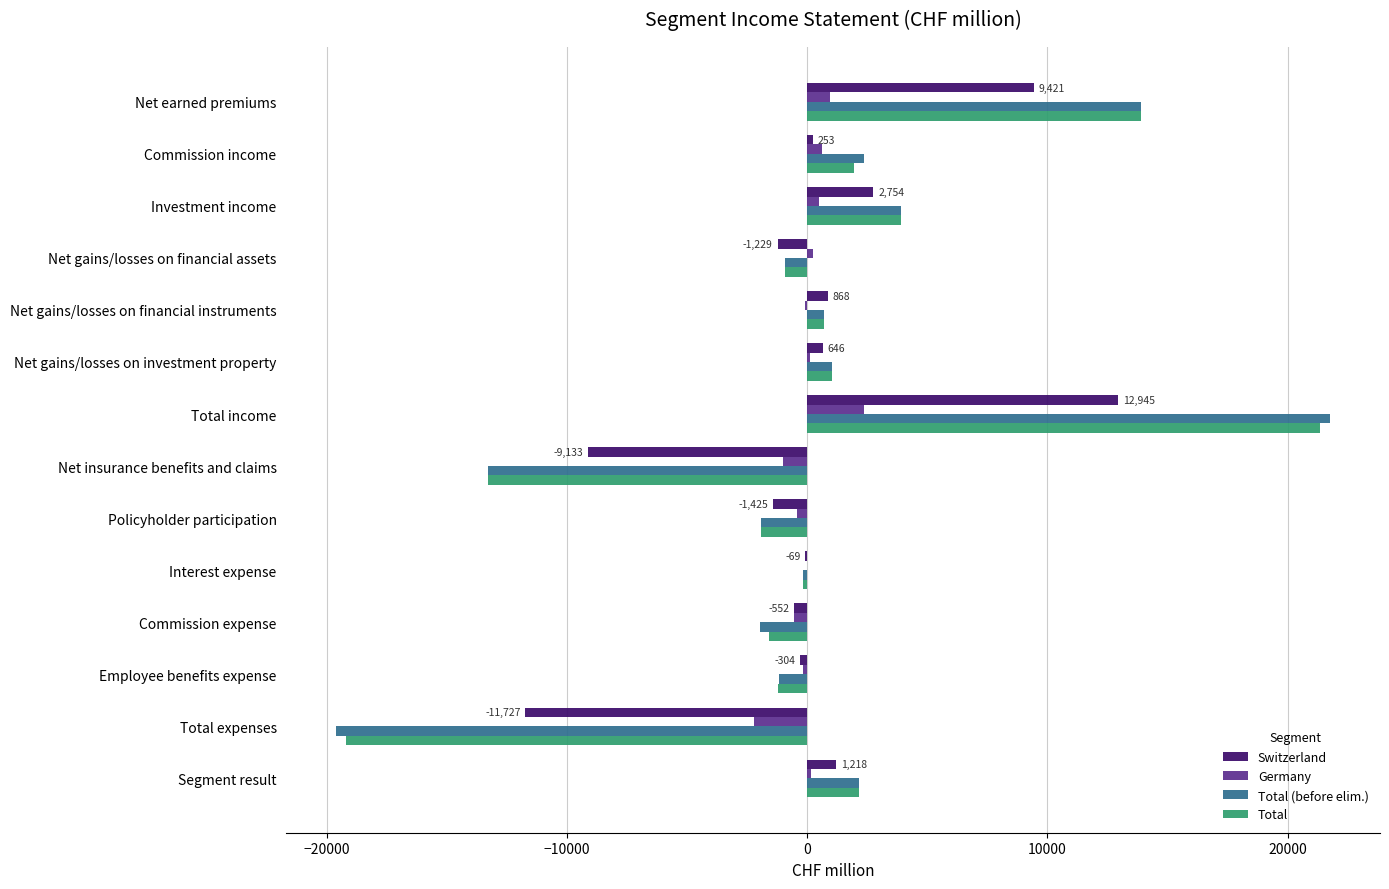

What value does the Germany series have at Total expenses?

-2199